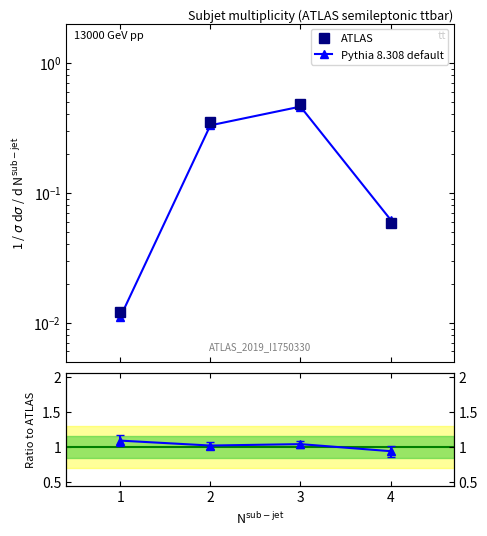

The ATLAS series shows 0.1 at 2. True or false?

False